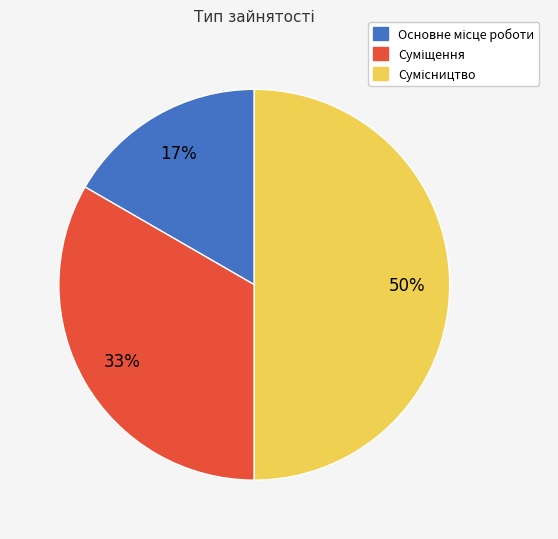

To the nearest percent, what is the difference between the largest and smallest slice percentages?

33%